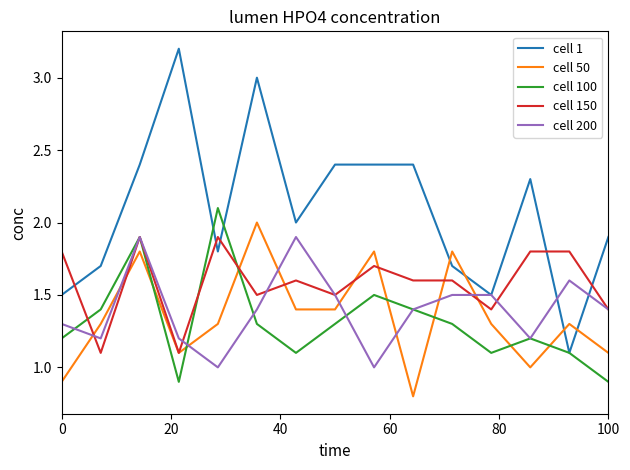

What is the smallest value displayed?

0.8